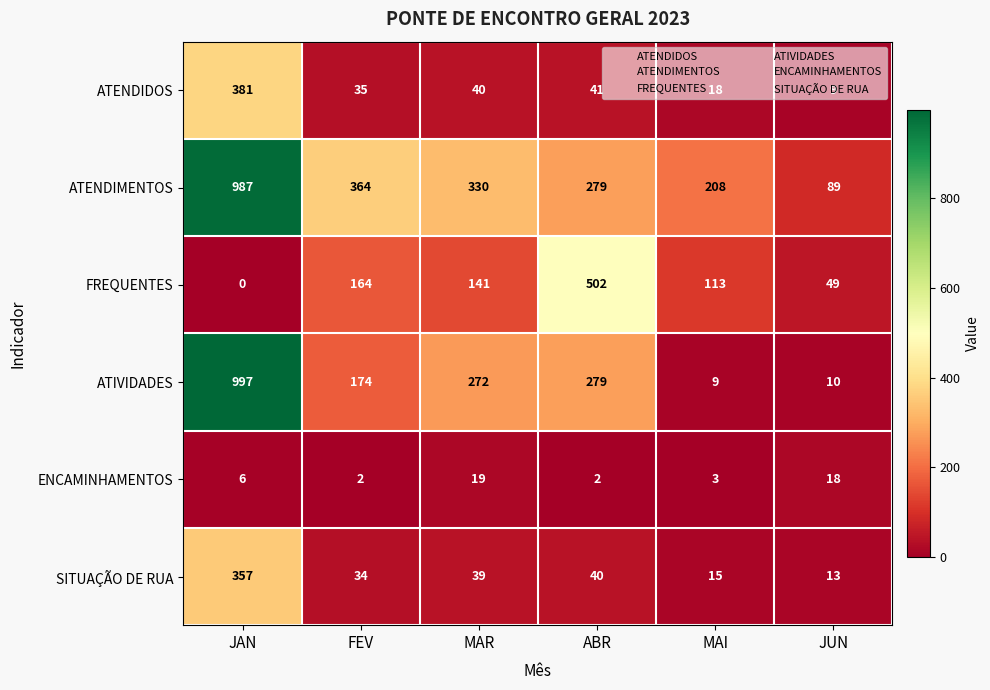

What is the total value across all series at JUN?

188